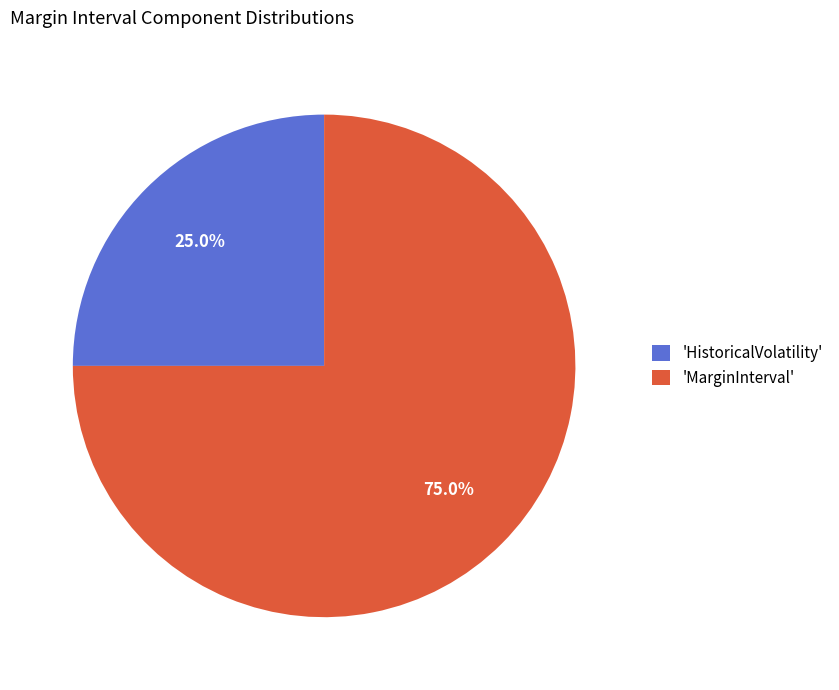

What is the ratio of the value at 'HistoricalVolatility' to the value at 'MarginInterval'?

0.3